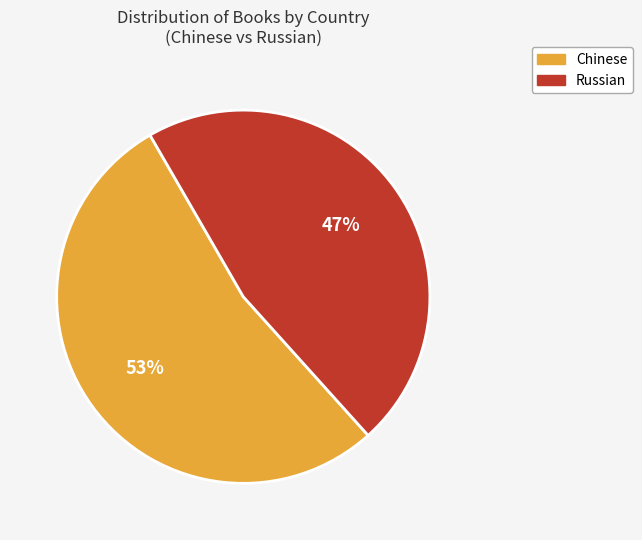

Which has a higher value, Chinese or Russian?

Chinese